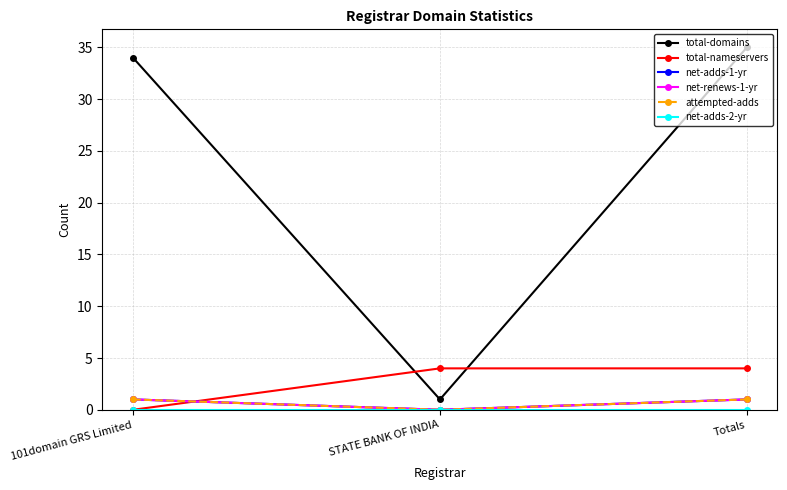

What is the highest value of the net-adds-1-yr series?

1